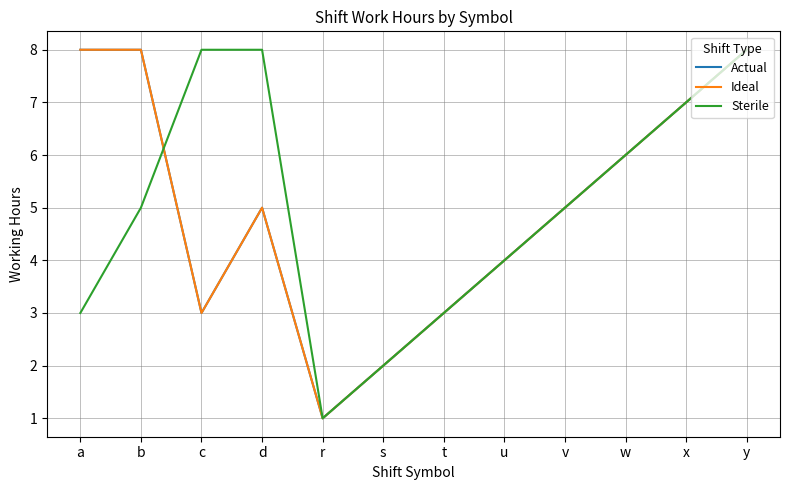

What is the difference between the Actual values at v and a?

3.0